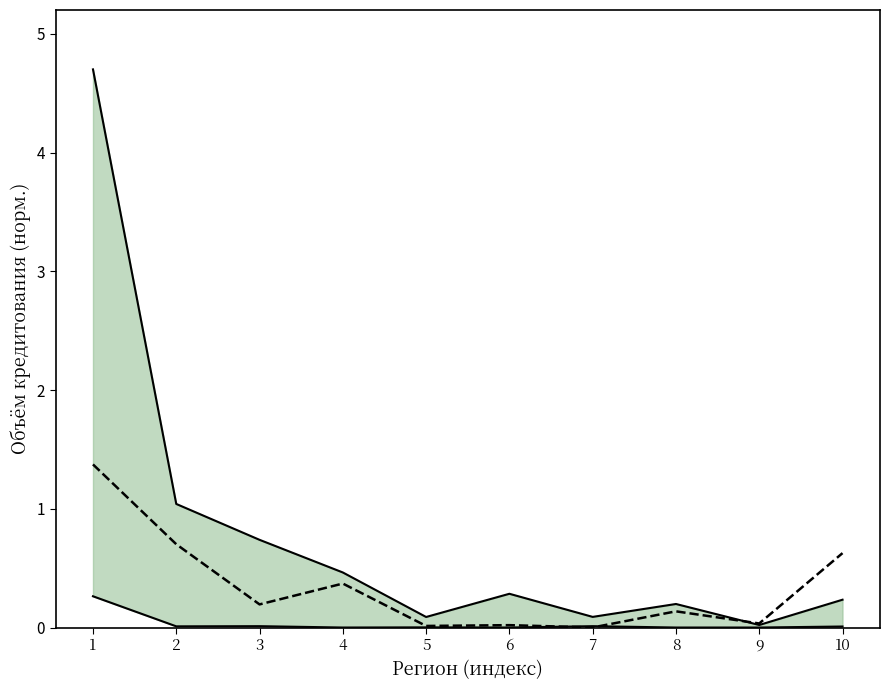

At which category does the chart reach its minimum across all series?

4